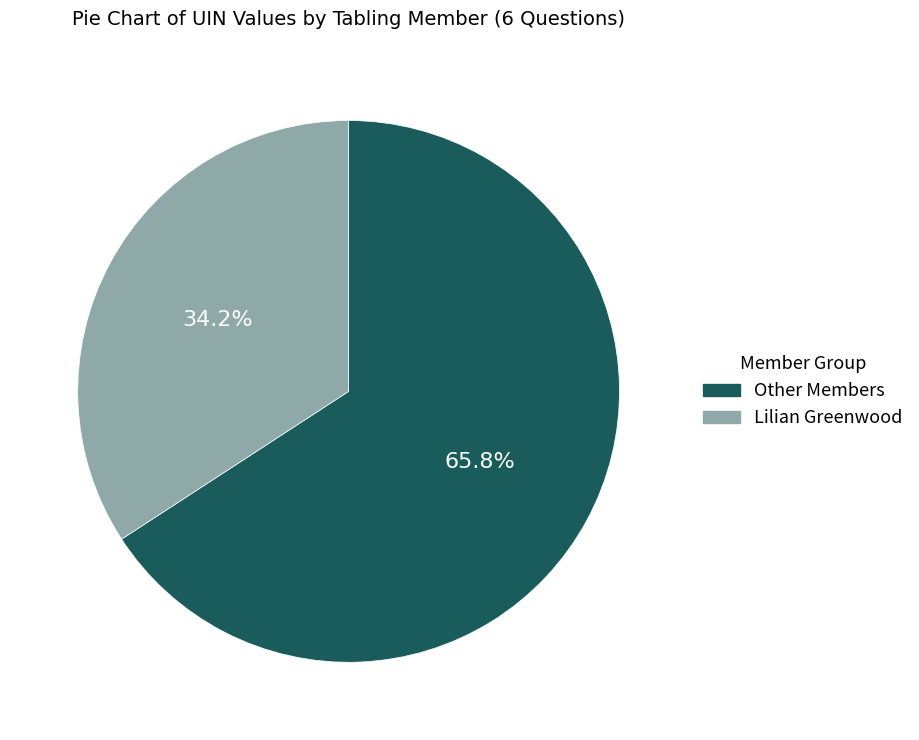

Is there a majority slice in this chart?

Yes